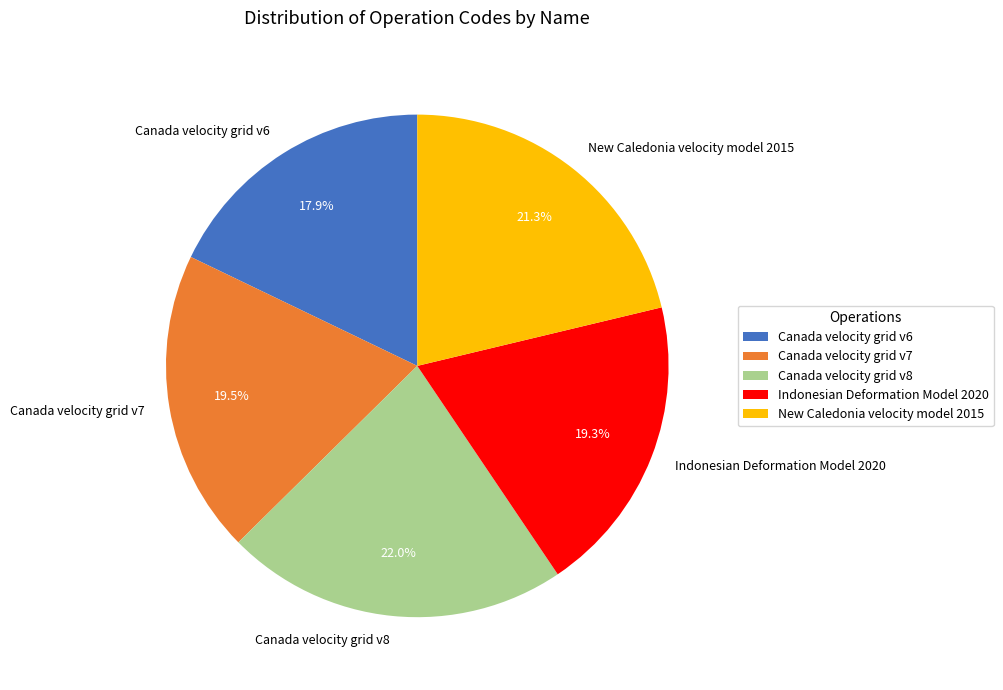

Combined, what portion of the pie is Canada velocity grid v6 and Canada velocity grid v8?

39.9%